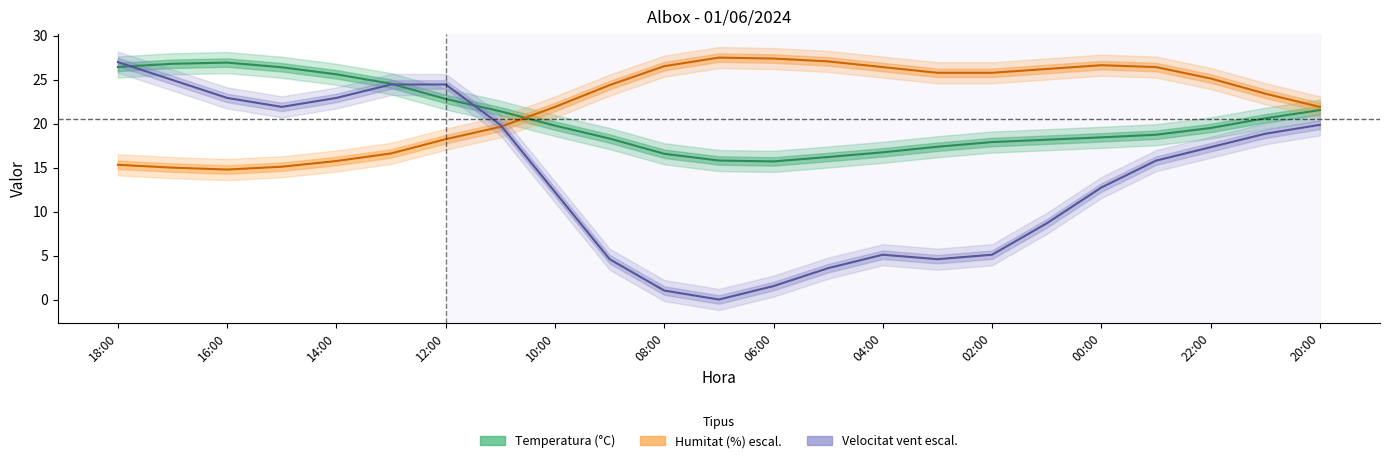

Reading left to right, list all the values displayed in this chart.

Temperatura: 18:00=26.4	17:00=26.8	16:00=26.9	15:00=26.4	14:00=25.6	13:00=24.5	12:00=22.8	11:00=21.4	10:00=19.8	09:00=18.3	08:00=16.6	07:00=15.8	06:00=15.7	05:00=16.2	04:00=16.7	03:00=17.4	02:00=17.9	01:00=18.2	00:00=18.4	23:00=18.7	22:00=19.5	21:00=20.6	20:00=21.5
Humitat: 18:00=15.3	17:00=15.0	16:00=14.8	15:00=15.1	14:00=15.7	13:00=16.6	12:00=18.2	11:00=19.6	10:00=21.9	09:00=24.4	08:00=26.5	07:00=27.5	06:00=27.4	05:00=27.1	04:00=26.4	03:00=25.8	02:00=25.8	01:00=26.2	00:00=26.6	23:00=26.4	22:00=25.1	21:00=23.4	20:00=21.9
Velocitat: 18:00=27.0	17:00=25.0	16:00=22.9	15:00=21.9	14:00=22.9	13:00=24.4	12:00=24.4	11:00=19.9	10:00=12.2	09:00=4.6	08:00=1.0	07:00=-0.0	06:00=1.5	05:00=3.6	04:00=5.1	03:00=4.6	02:00=5.1	01:00=8.7	00:00=12.7	23:00=15.8	22:00=17.3	21:00=18.8	20:00=19.9